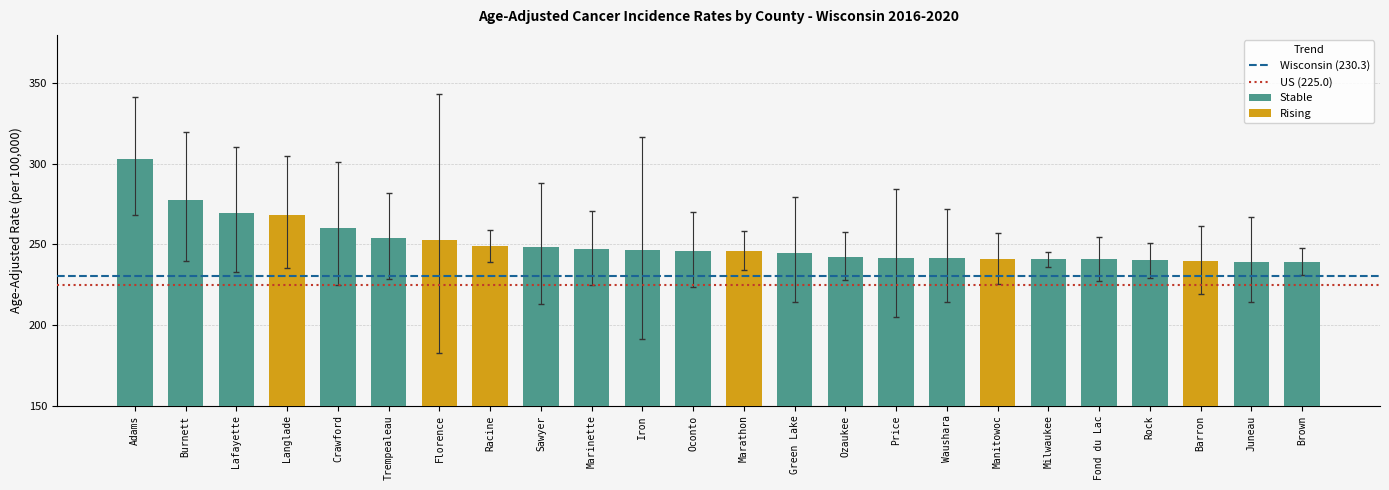

What is the difference between the Stable values at Green Lake and Rock?

4.8